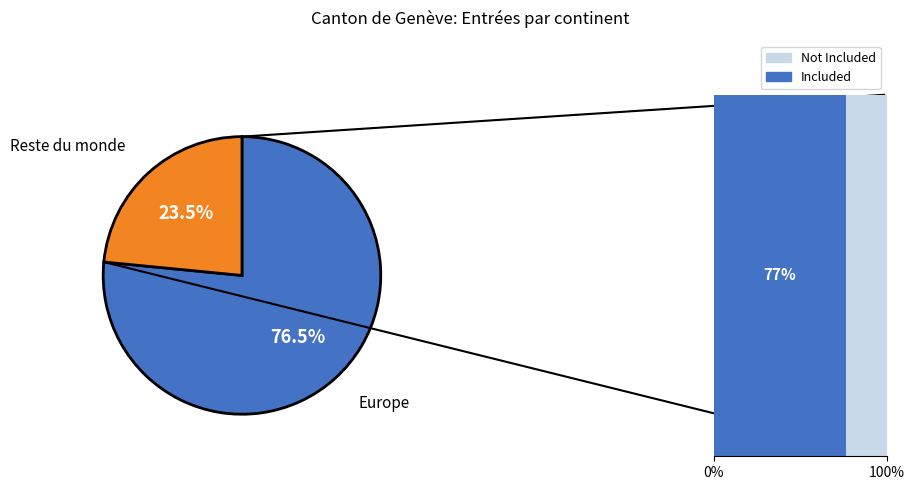

Is there any slice that represents more than half of the pie?

Yes